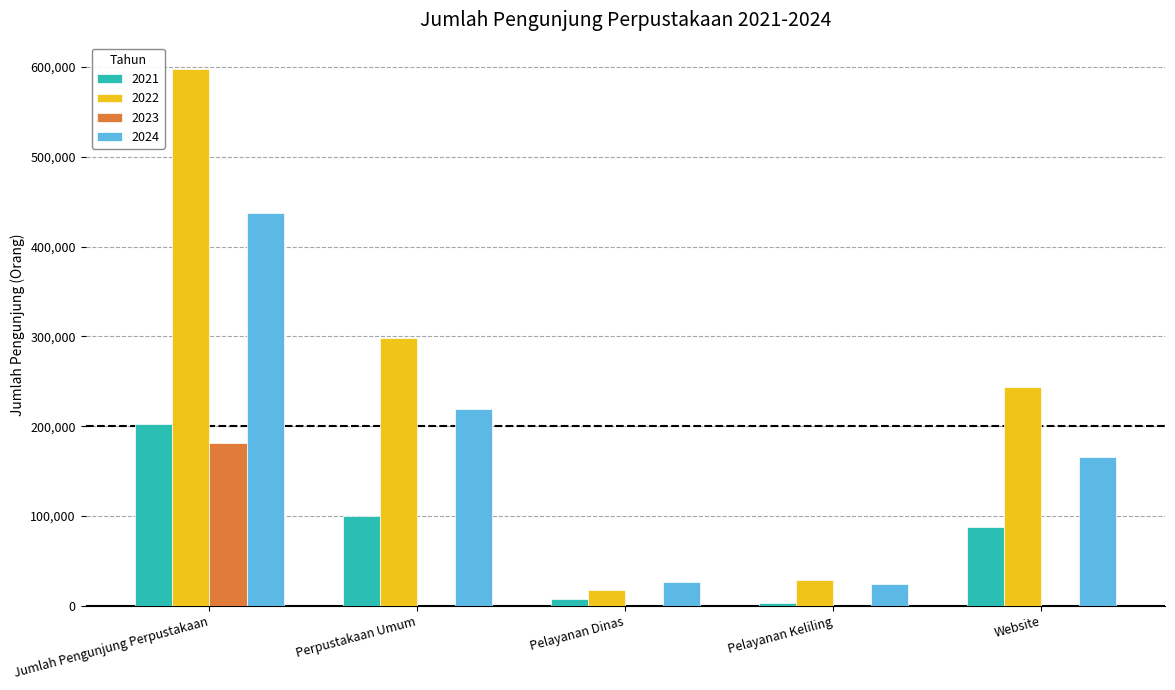

What is the maximum value shown in the chart?

597174